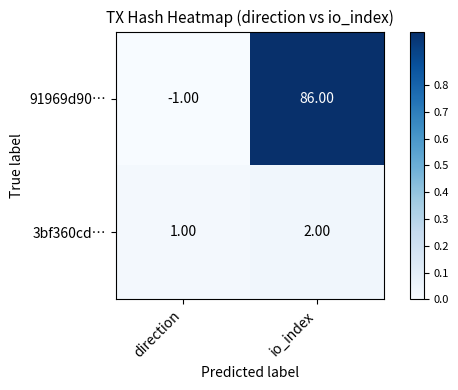

What is the sum of the 3bf360cd… values at direction and io_index?

3